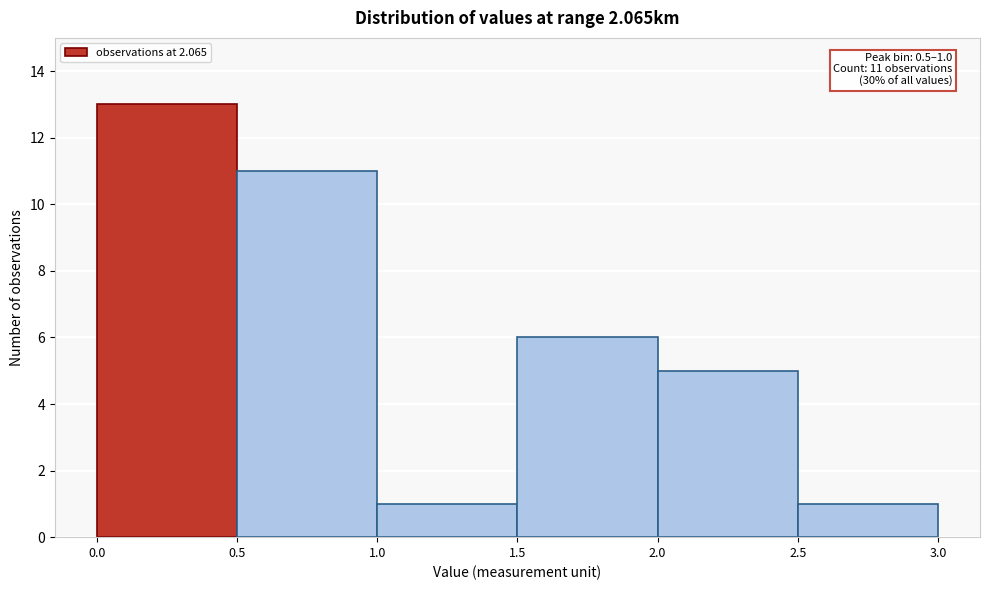

Which range on the x-axis has the tallest bar?

0.0 to 0.5